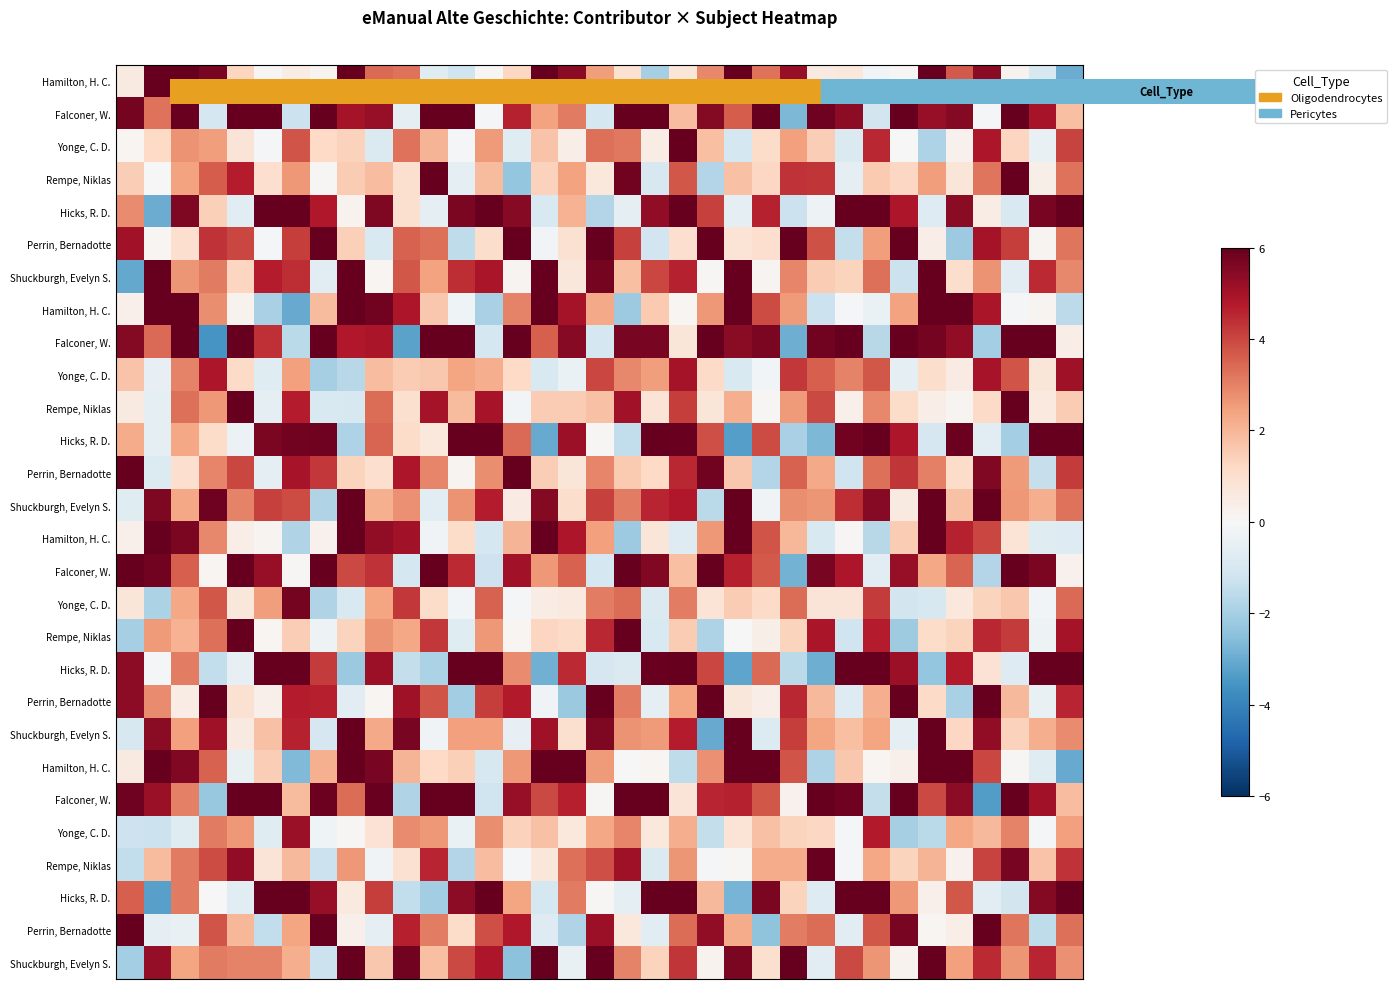

Count the number of categories in the chart.

35